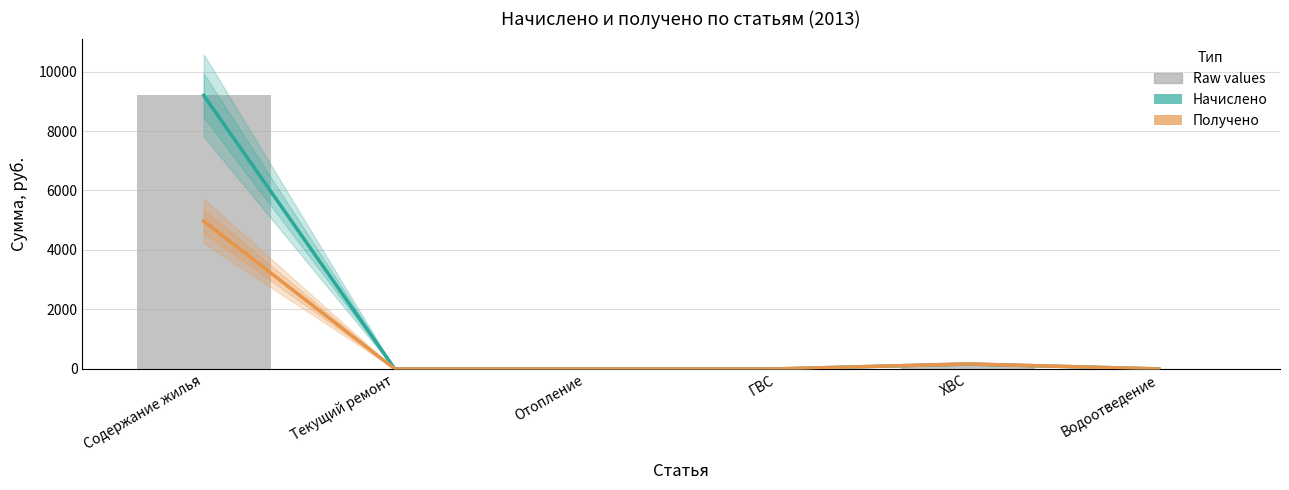

What is the maximum value shown in the chart?

9199.6